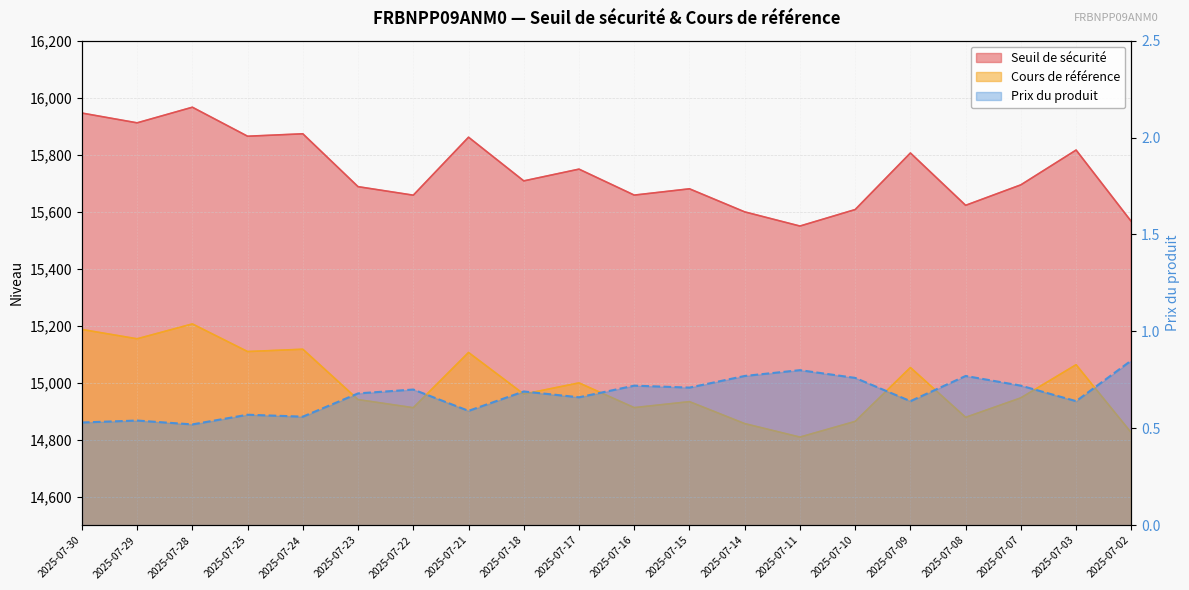

Which series has the largest range (max minus min)?

Seuil de sécurité